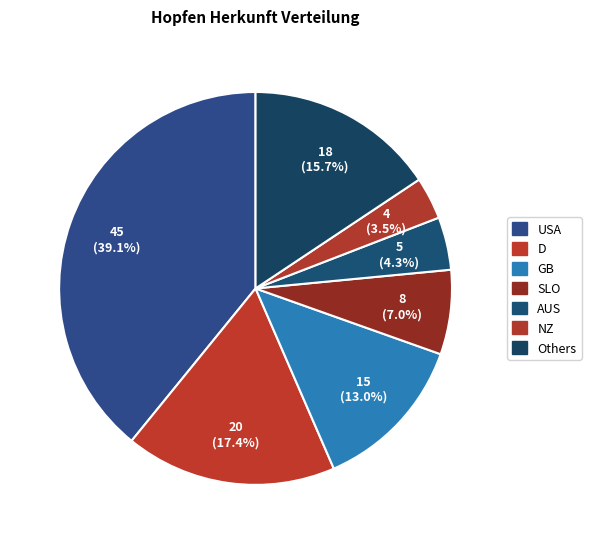

How many segments does this pie chart have?

7